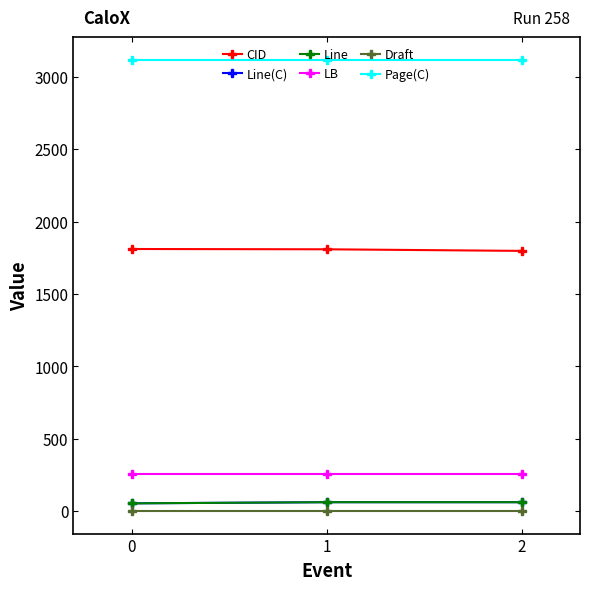

Does the chart have visible grid lines?

No